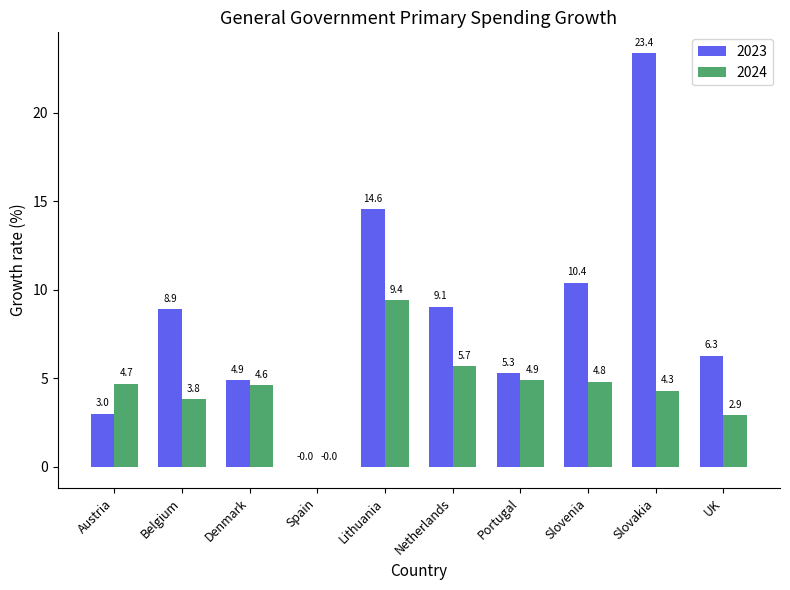

How many groups of bars are there?

10